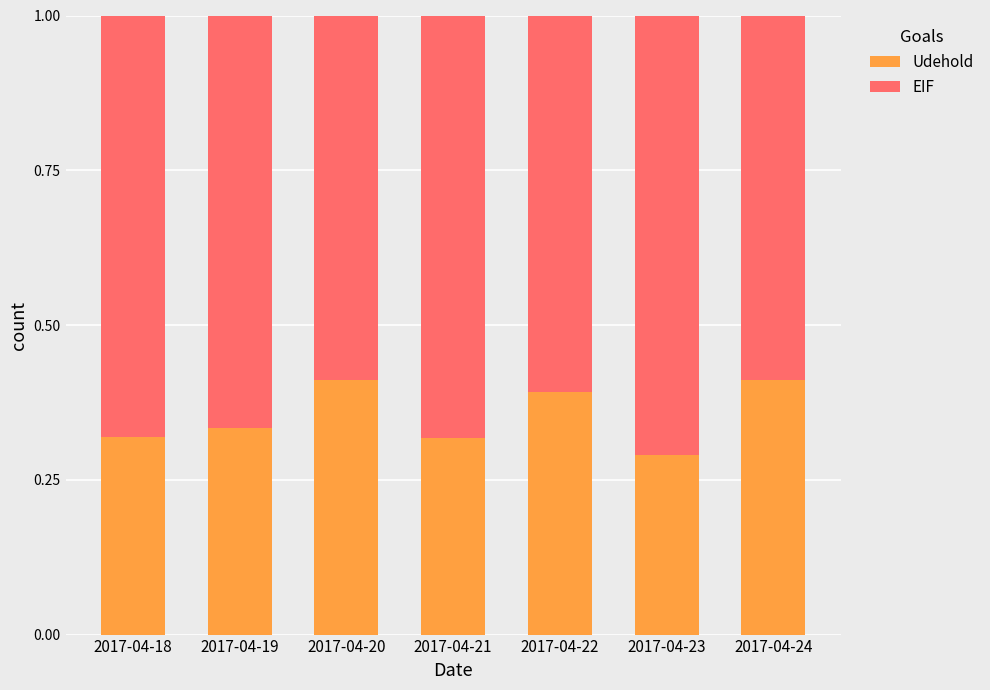

Count the number of data series in this chart.

2